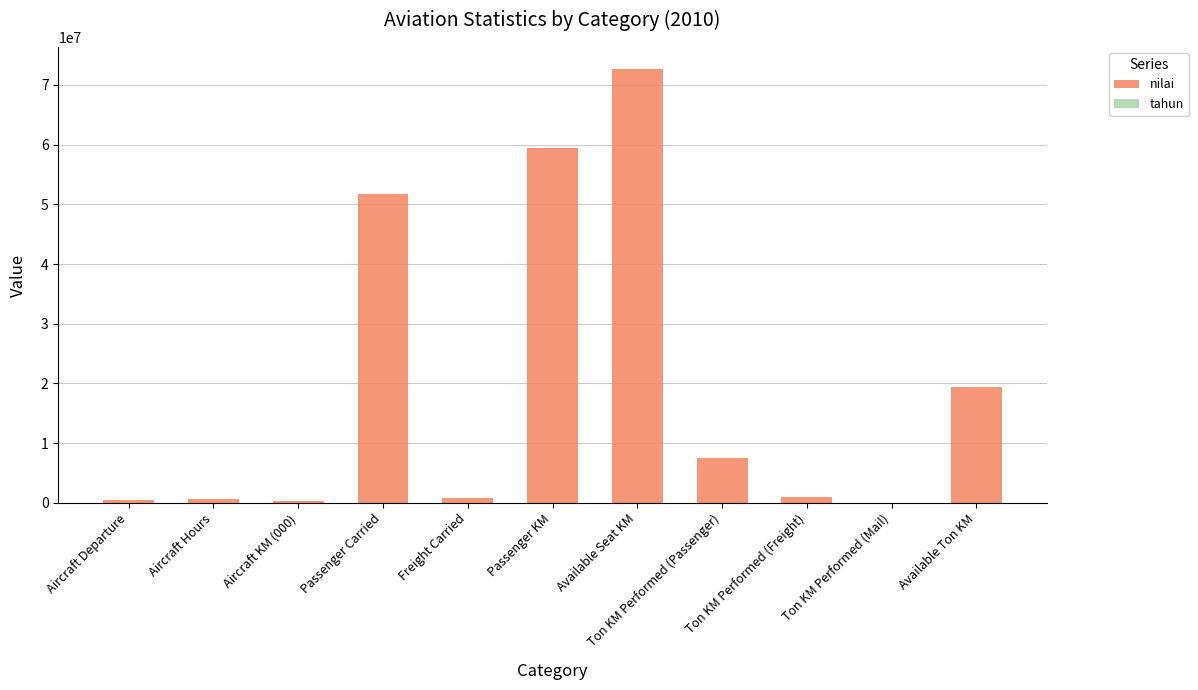

What is the total value across all series at Available Seat KM?

72721107